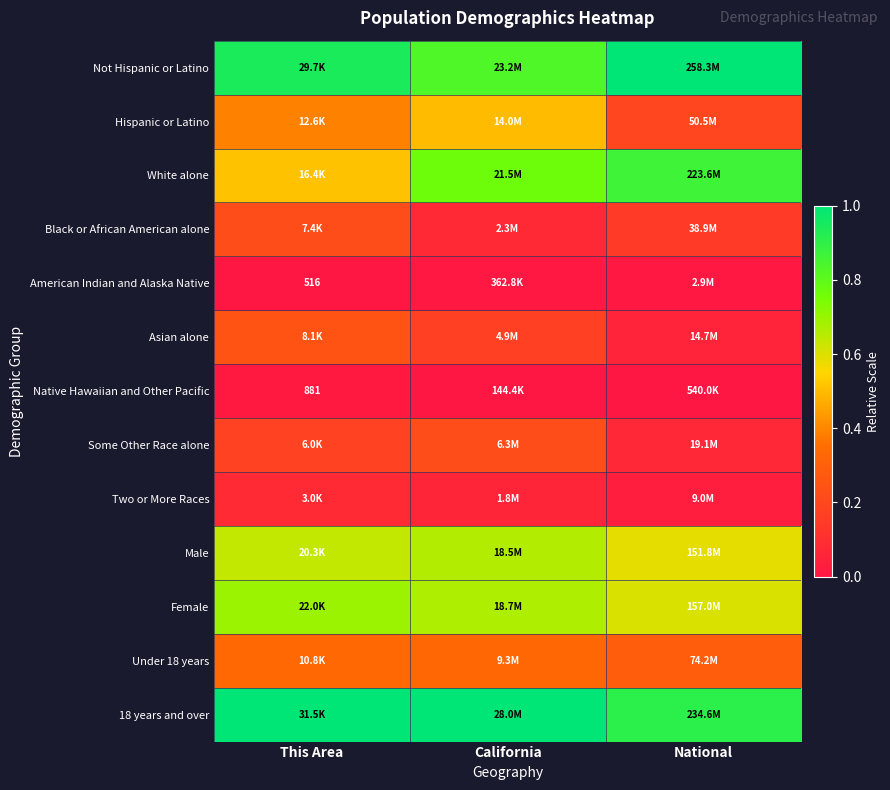

How many distinct data groups are displayed?

13